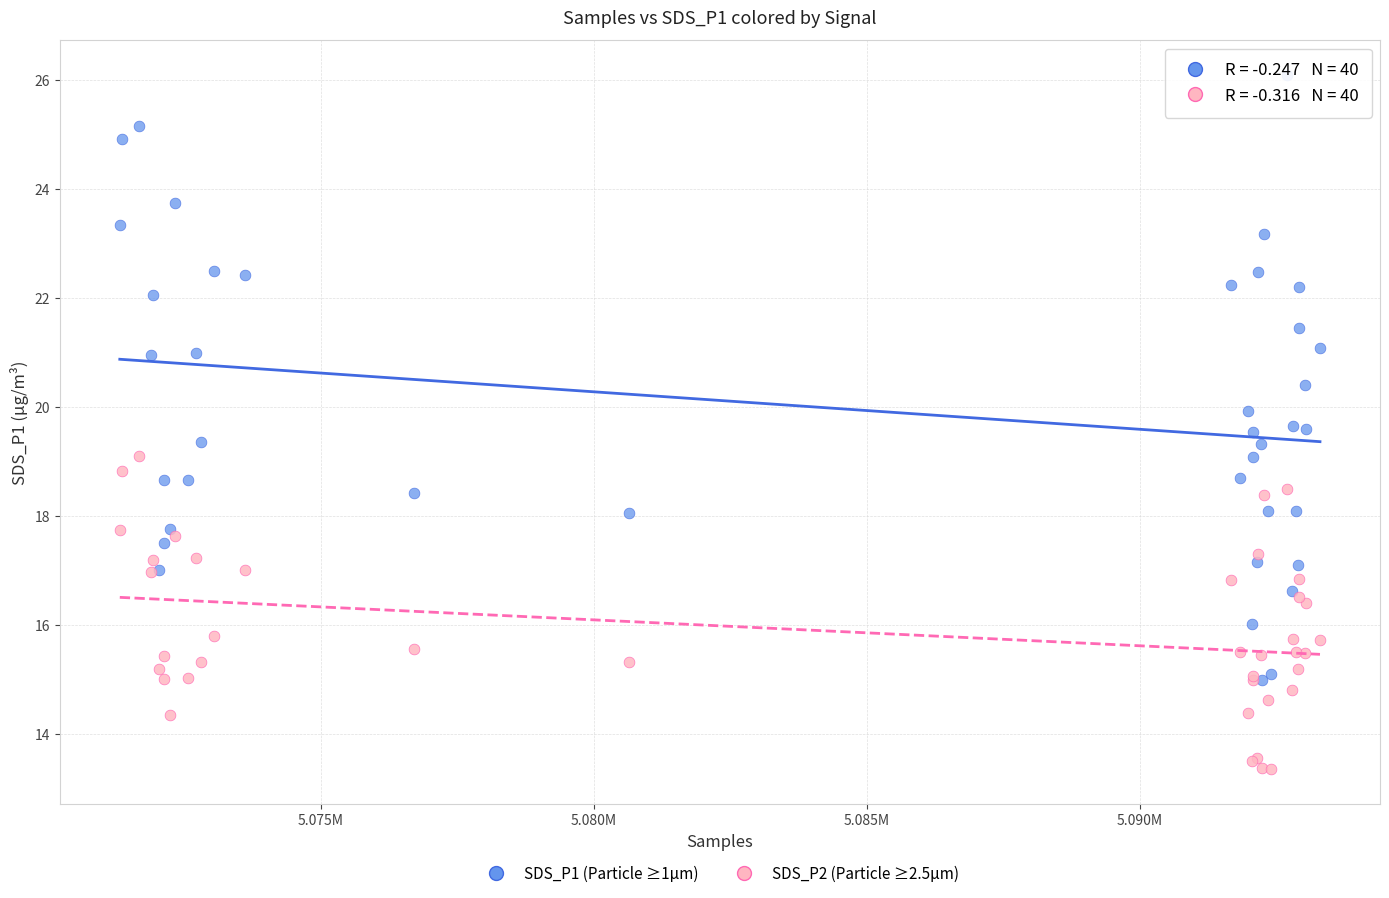

What are all the series names shown in the legend?

SDS_P1 (Particle ≥1µm), SDS_P2 (Particle ≥2.5µm)